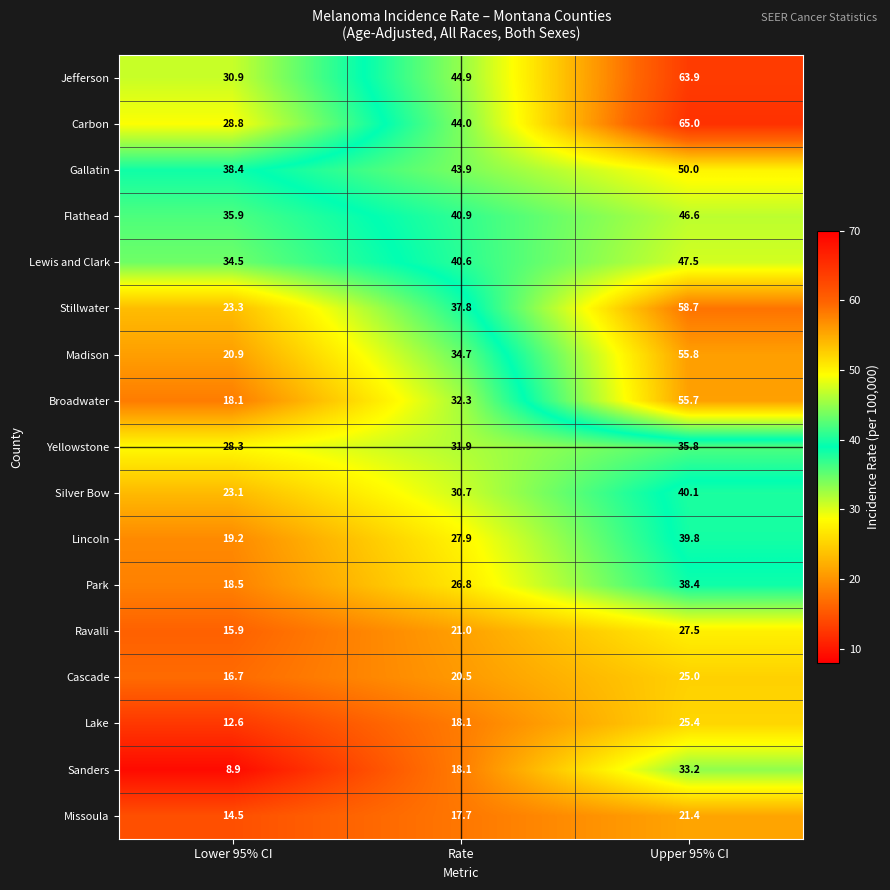

Which series changed the most between Rate and Upper 95% CI?

Broadwater